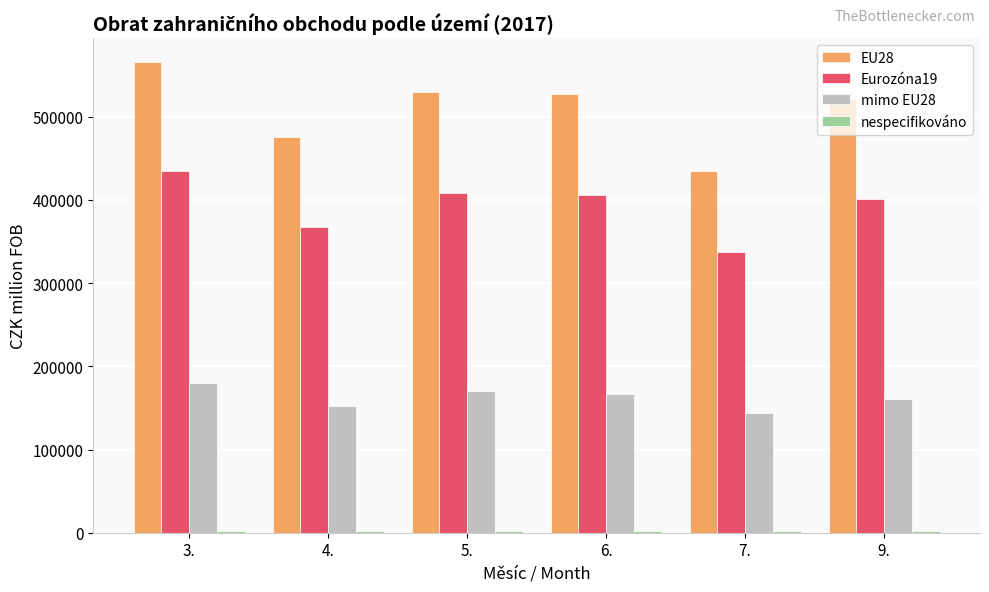

What is the maximum value shown in the chart?

565925